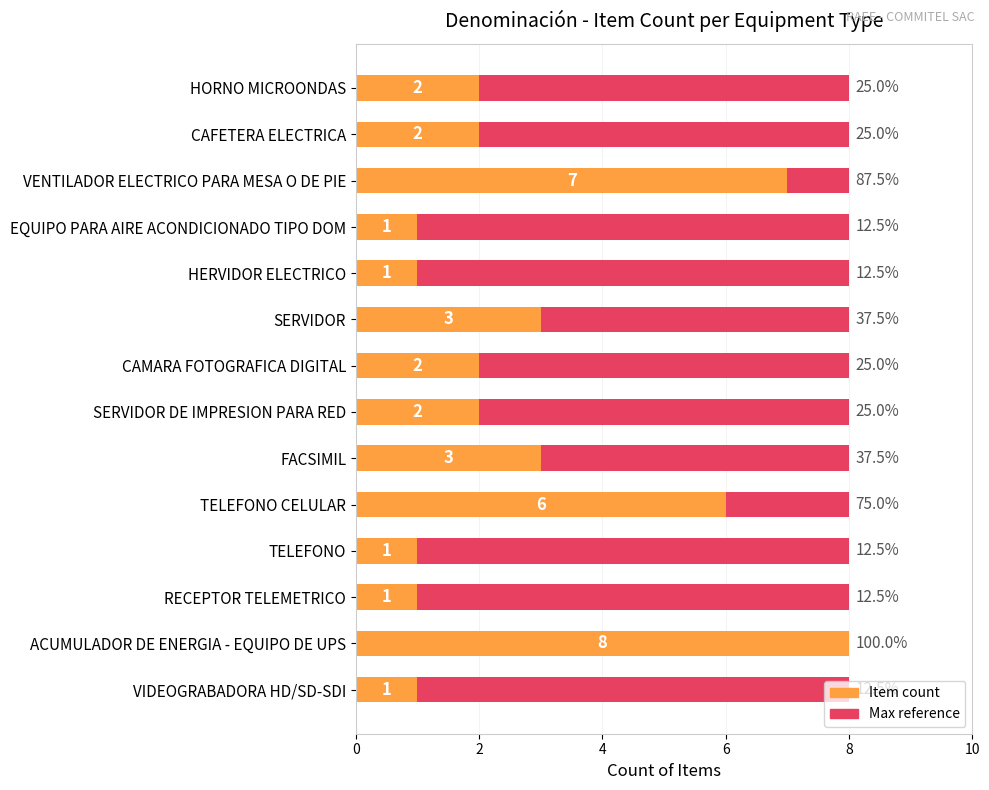

How many values in the Item count series are below 2?

5